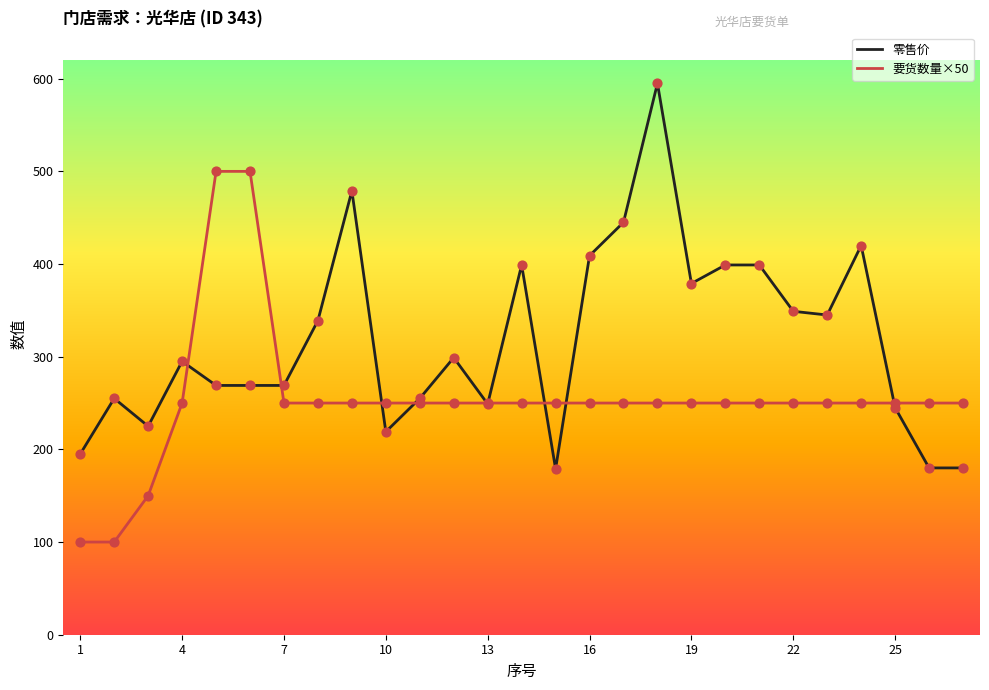

What is the minimum value shown in the chart?

100